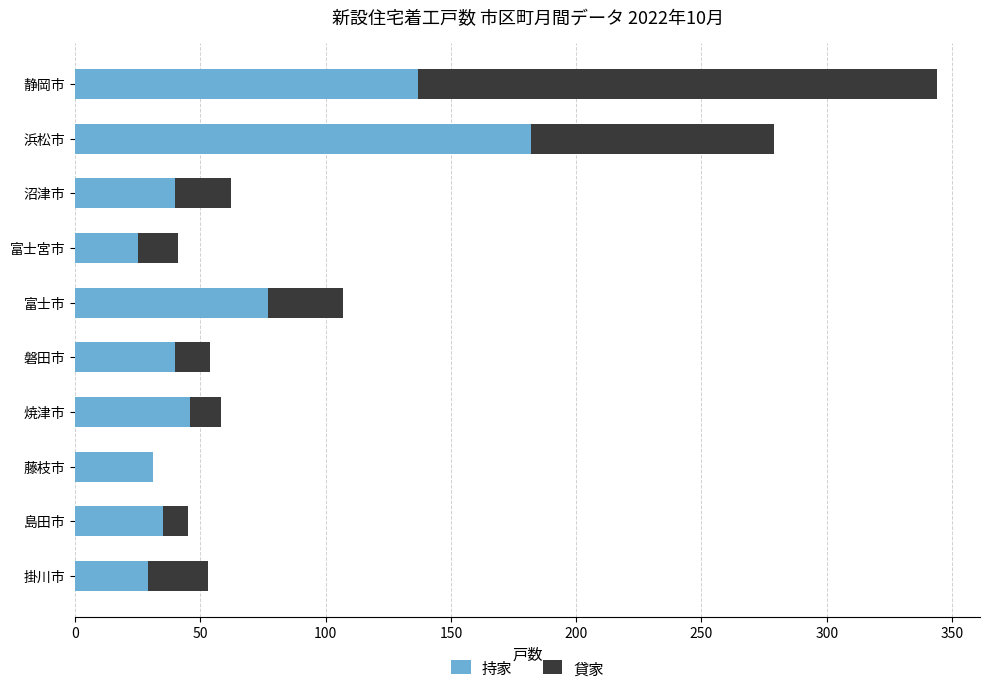

The value of 持家 at 藤枝市 is 44. True or false?

False